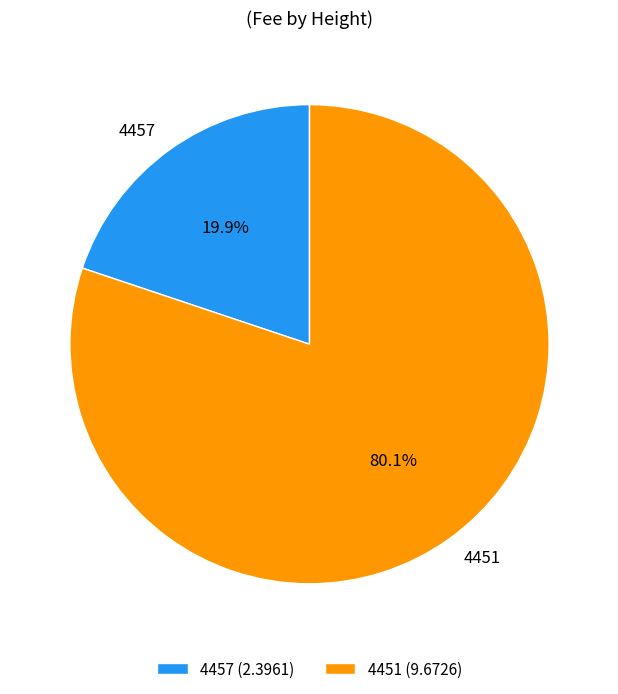

To the nearest percent, what portion does 4457 represent?

20%